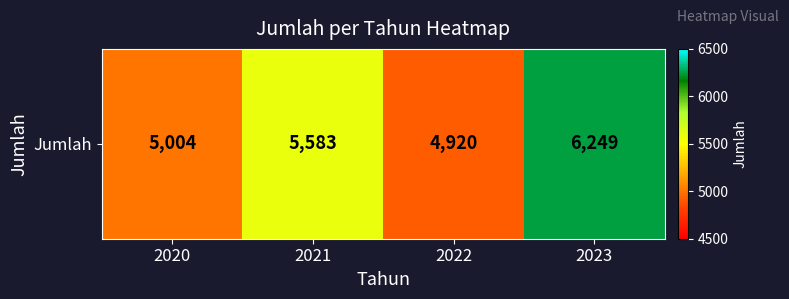

How many values are below 5583?

2